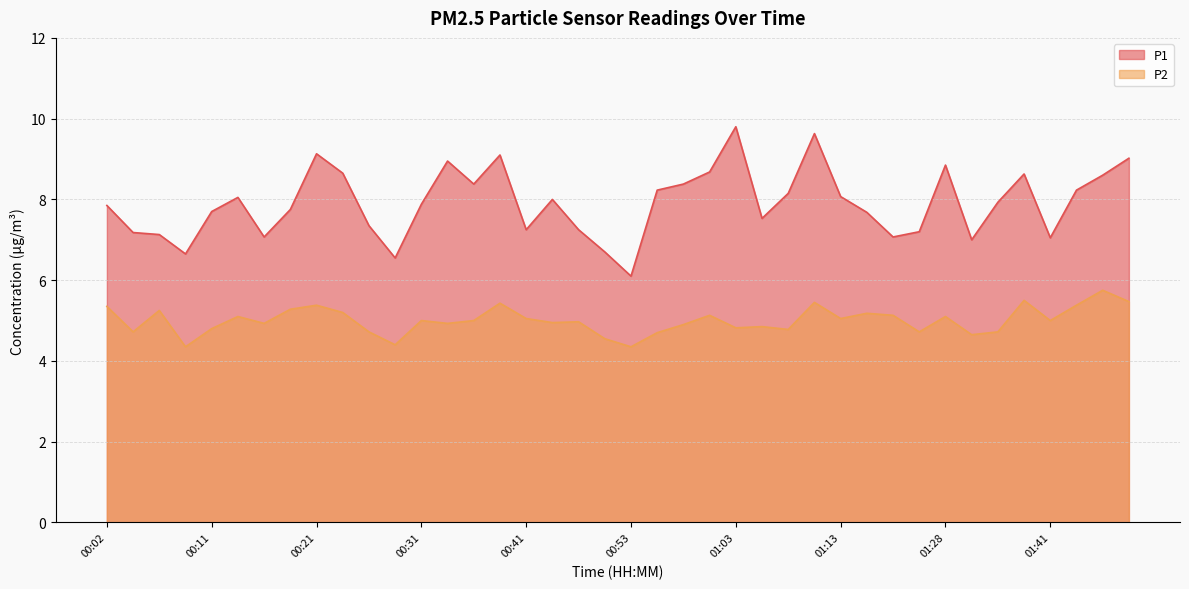

What position from the right is 00:19?

33